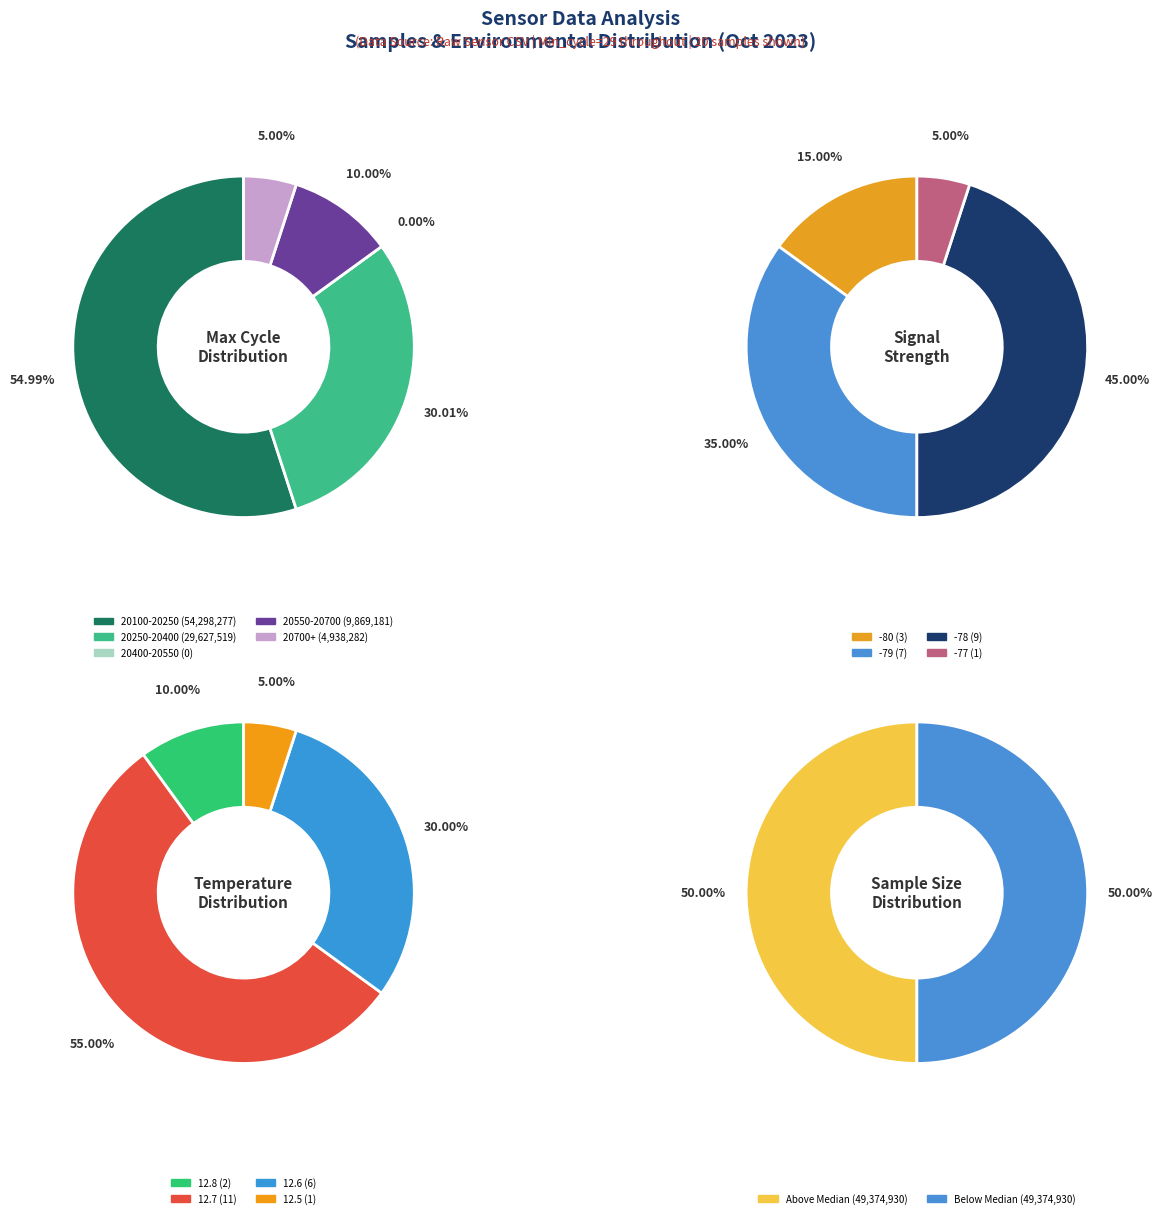

The 29 slice represents 1% of the pie. True or false?

False